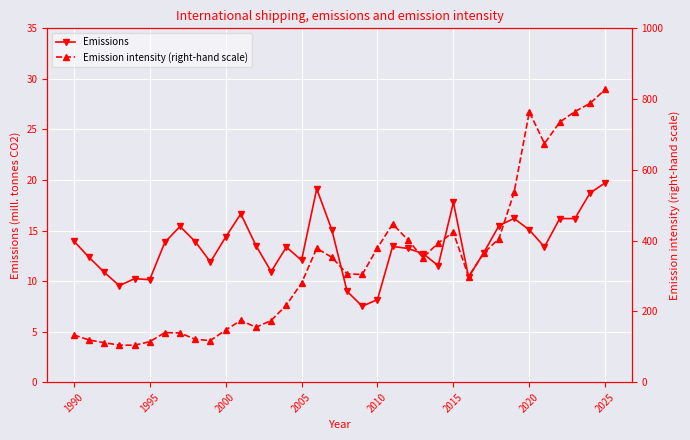

How many interior local peaks does the Emissions series have?

8